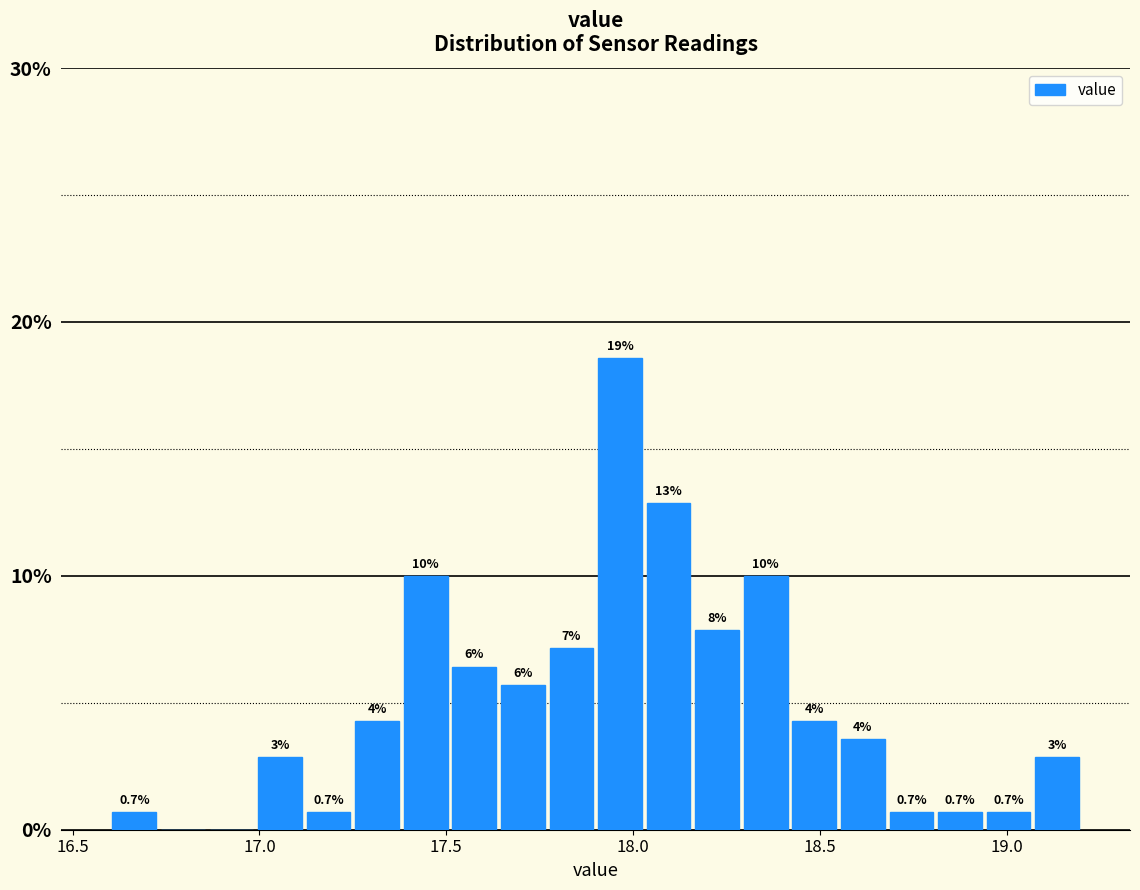

Around what value on the x-axis is the tallest bar? Give the approximate position of its centre, as read against the axis.

17.95